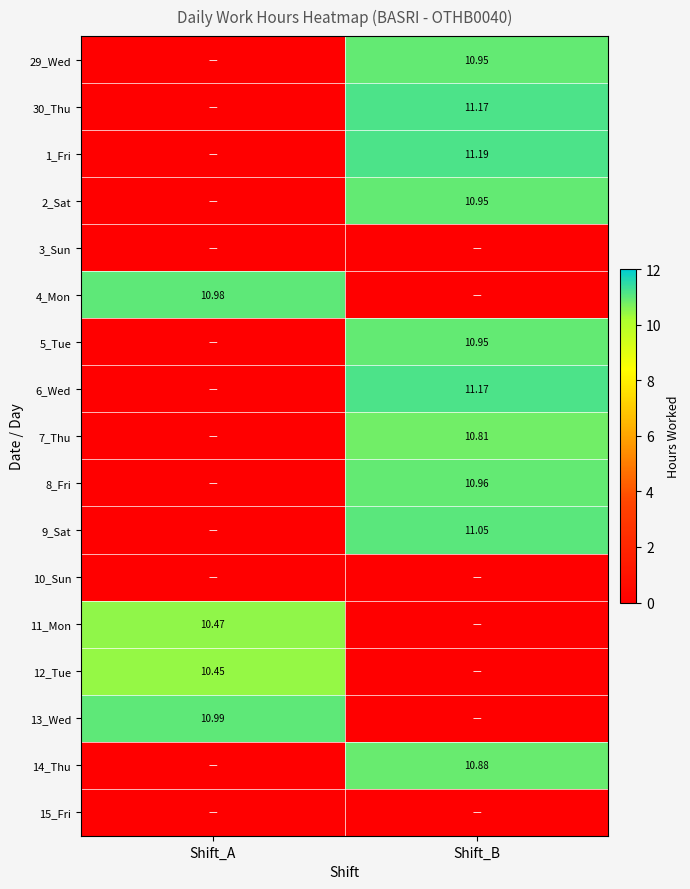

Is the value of 1_Fri at Shift_B greater than the value of 14_Thu at Shift_B?

Yes